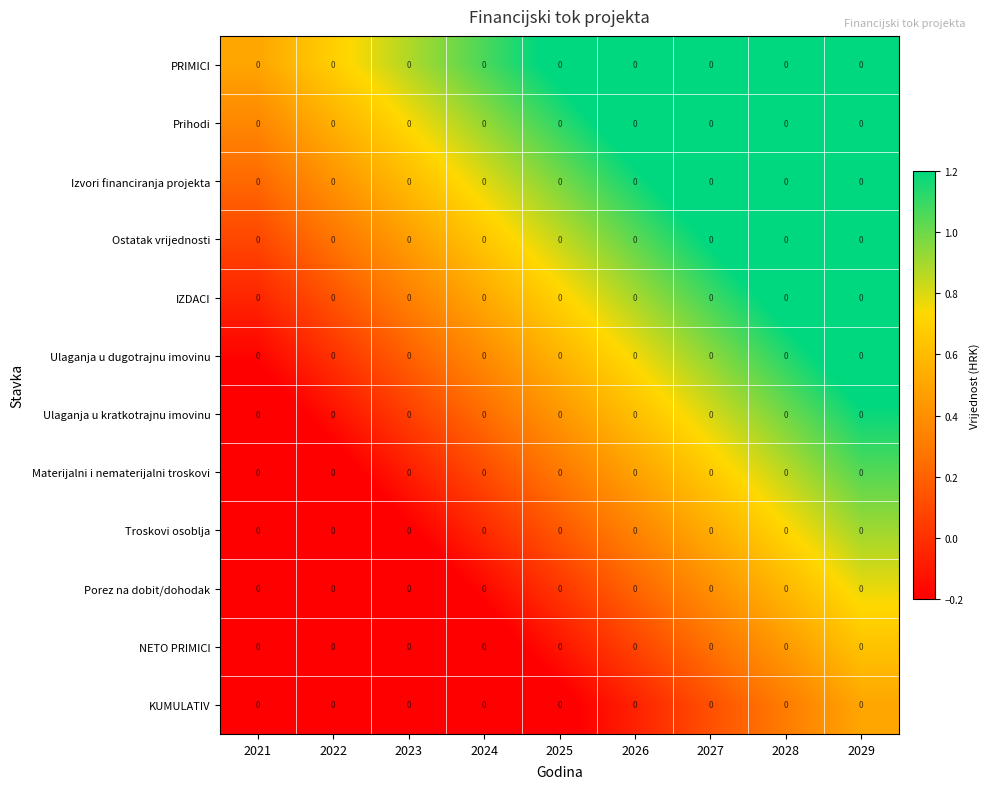

At how many categories does at least one series exceed 0?

9